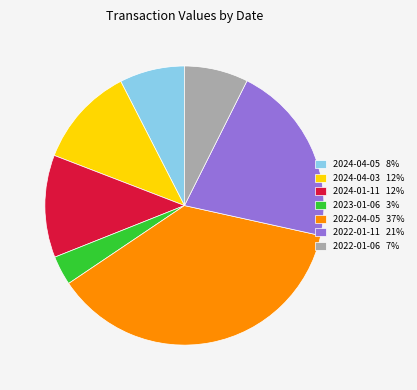

Is 2023-01-06 3% the majority of the pie?

No